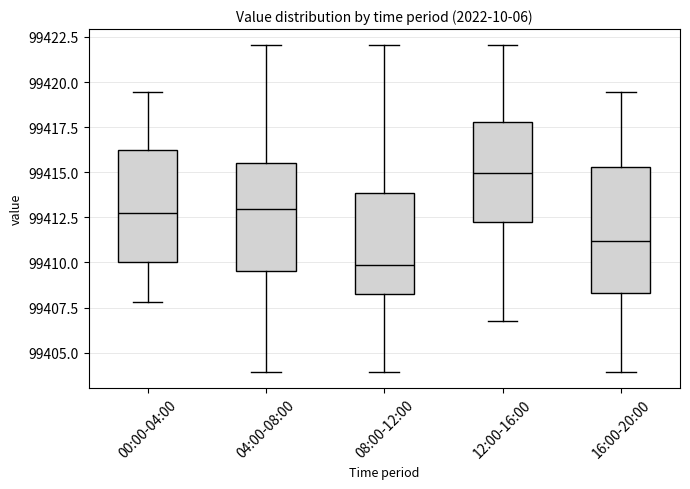

Reading left to right, transcribe this box plot: for each box, give where its median line is, the range the box spans, and where its two whiskers end, as read against the y-axis. The values are not printed on the chart, so give them approximately, as read against the axis.

00:00-04:00: median 99412.5, box 99410.0 to 99416.0, whiskers 99408.0 to 99419.5
04:00-08:00: median 99413.0, box 99409.5 to 99415.5, whiskers 99404.0 to 99422.0
08:00-12:00: median 99410.0, box 99408.5 to 99414.0, whiskers 99404.0 to 99422.0
12:00-16:00: median 99415.0, box 99412.0 to 99418.0, whiskers 99407.0 to 99422.0
16:00-20:00: median 99411.0, box 99408.5 to 99415.5, whiskers 99404.0 to 99419.5